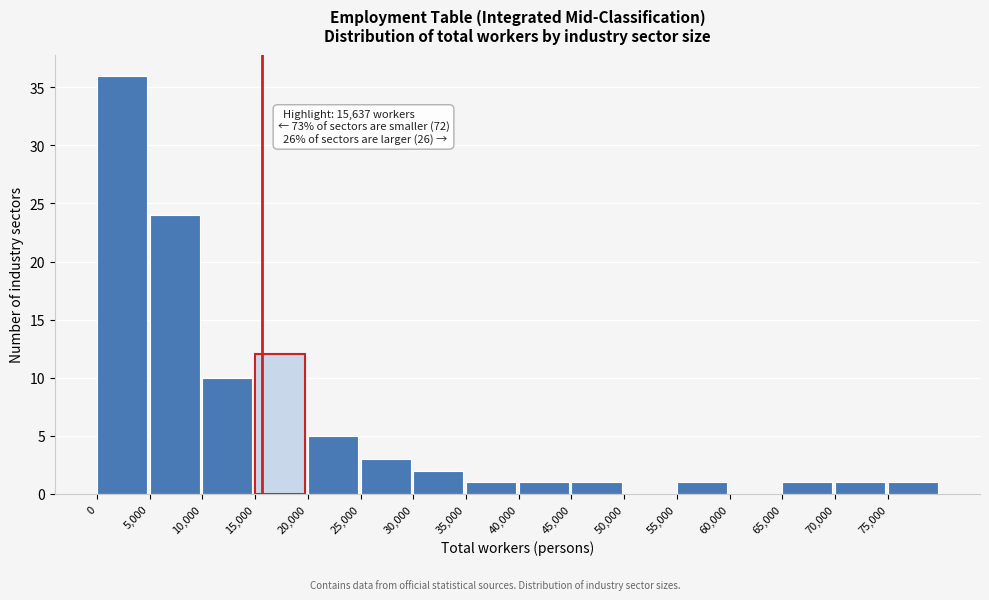

Over which range of the x-axis is the bar tallest?

0 to 5000